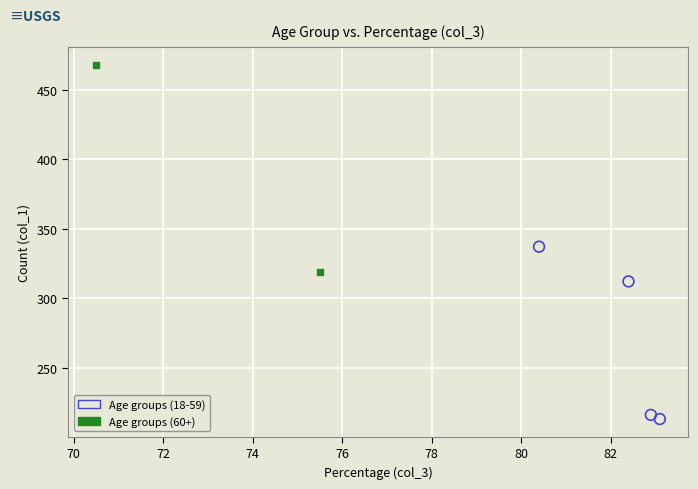

What are all the series names shown in the legend?

Age groups (18-59), Age groups (60+)